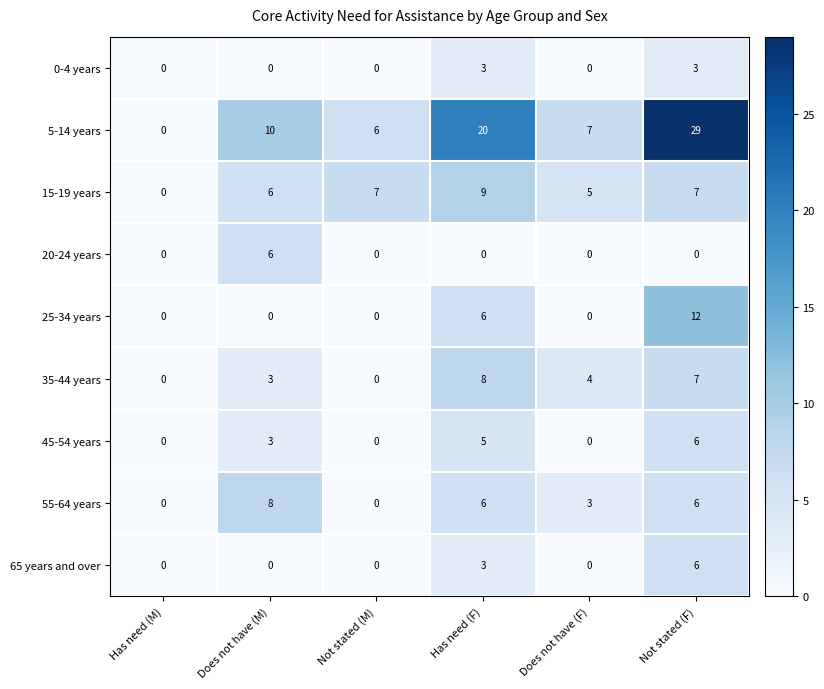

The 20-24 years series shows 0 at Has need (F). True or false?

True